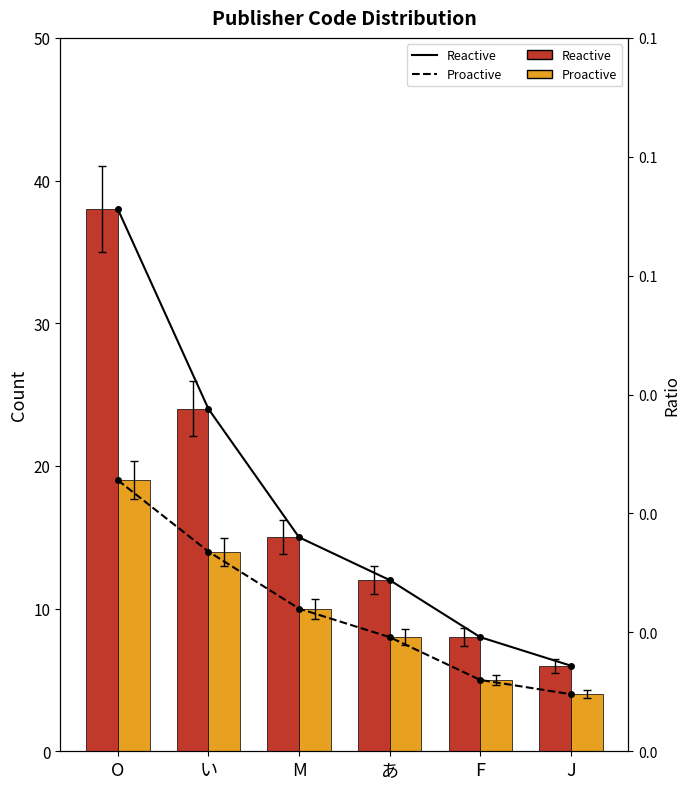

What is the average value of the Reactive series?

17